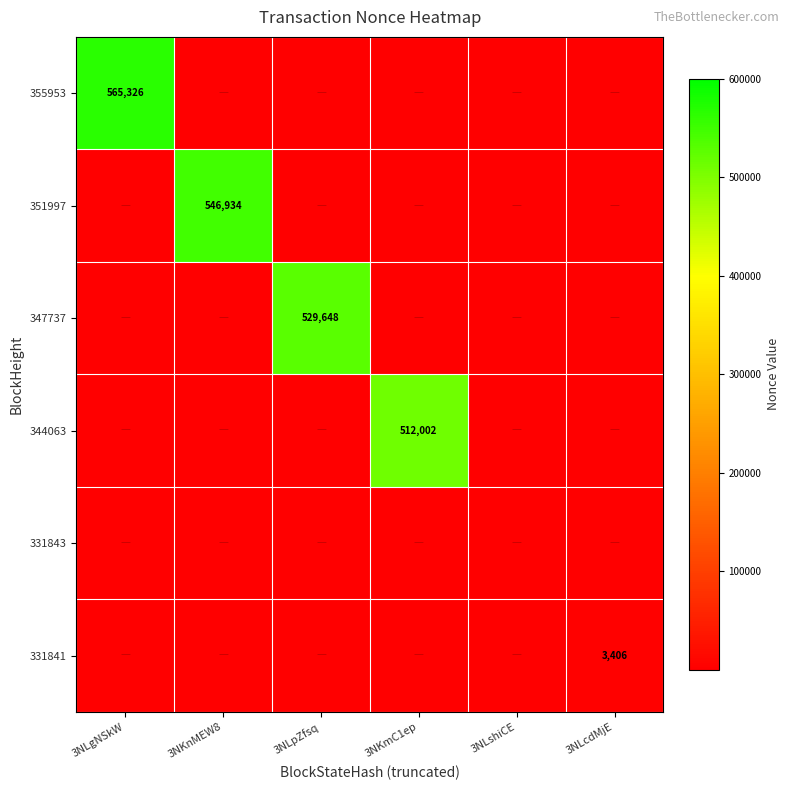

The value of 347737 at 3NLpZfsq is 529648. True or false?

True